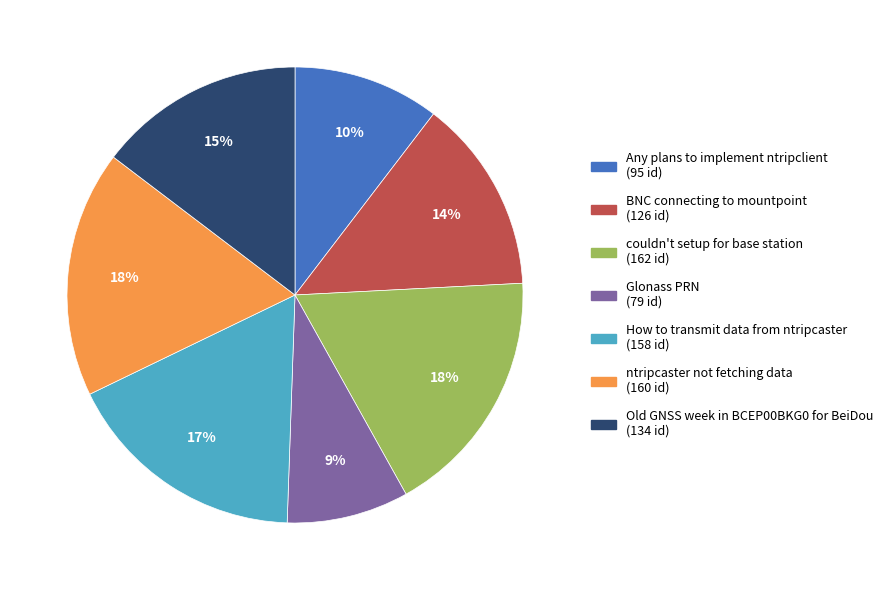

To the nearest percent, what is the average slice percentage?

14%